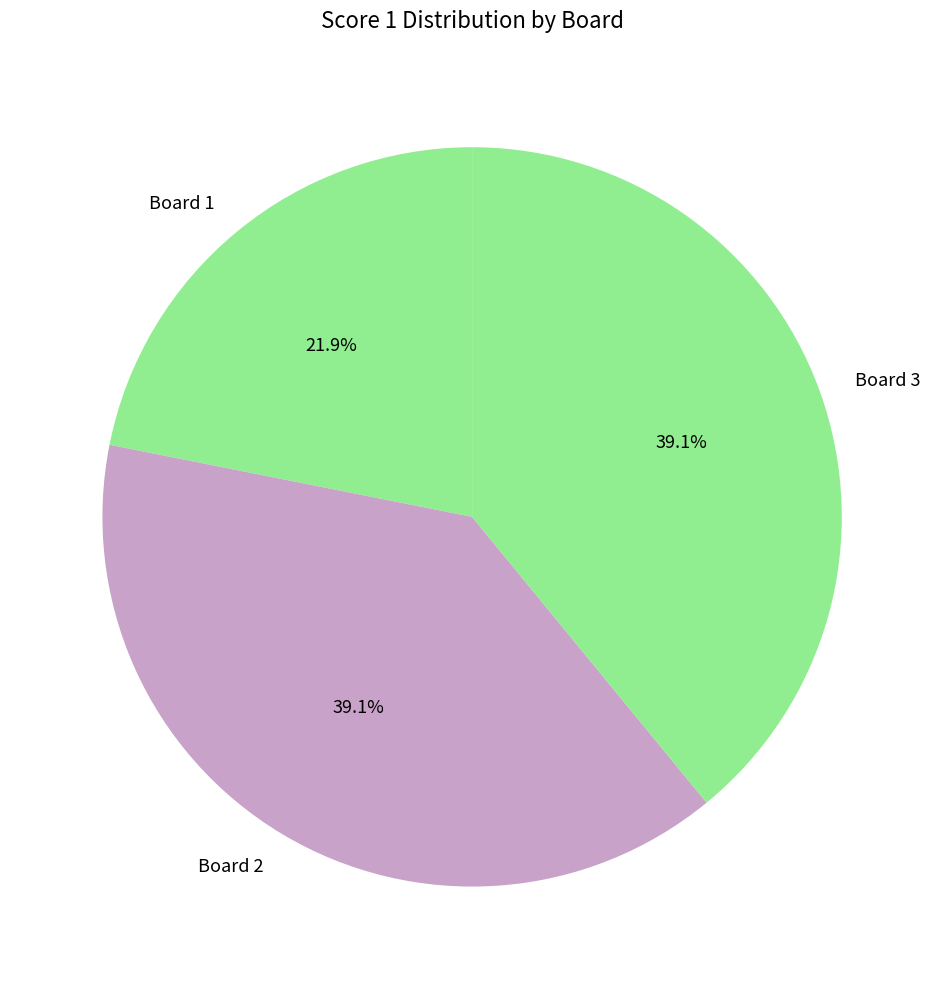

Combined, what portion of the pie is Board 3 and Board 2?

78.1%